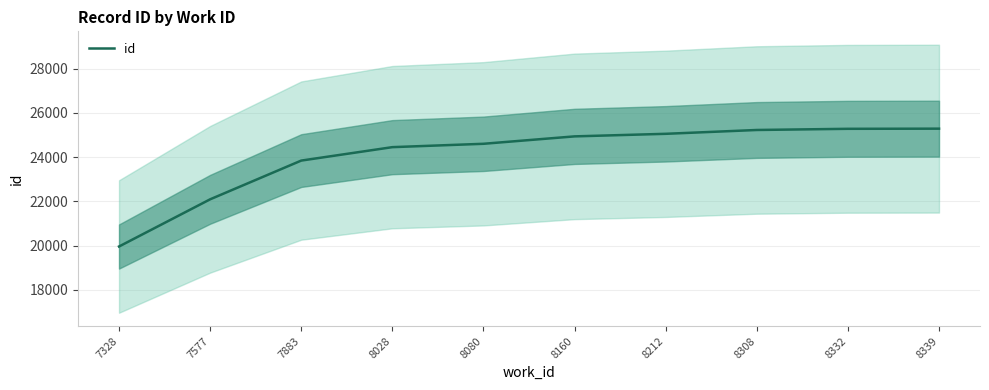

Reading left to right, transcribe all the data shown in this chart.

19964	22097	23848	24455	24607	24942	25058	25231	25284	25291